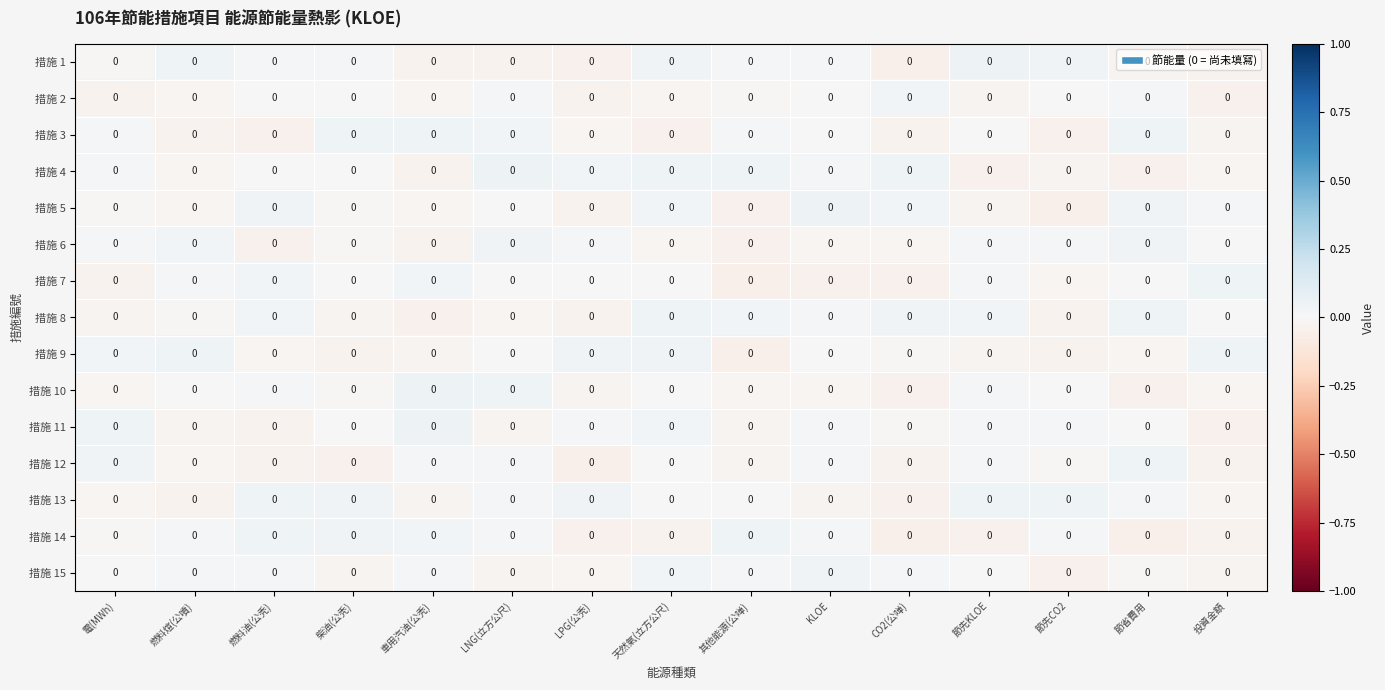

The value of 措施 15 at 電(MWh) is 0.0. True or false?

True